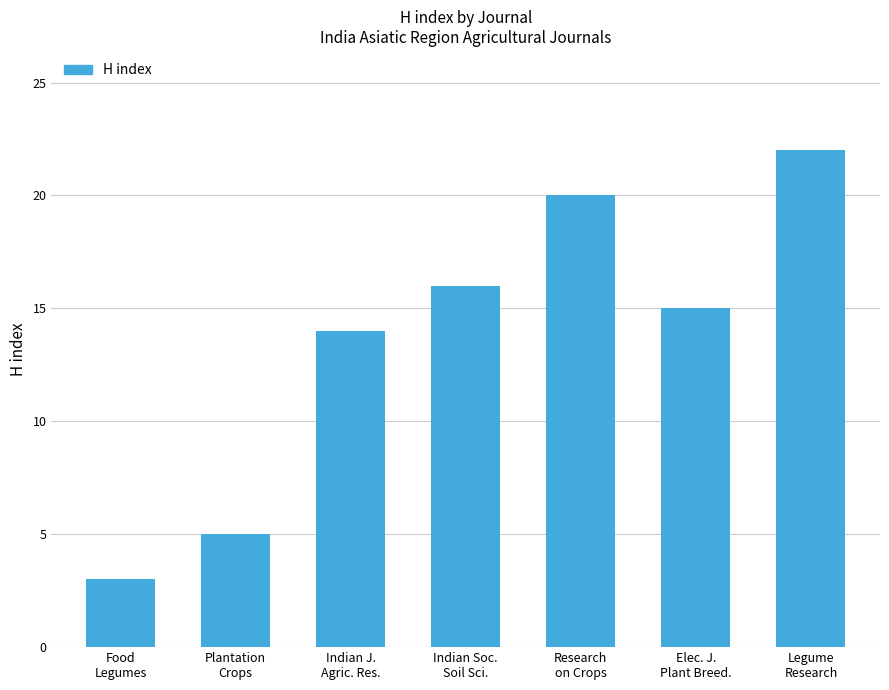

Count the values in the range 5 to 20.

5